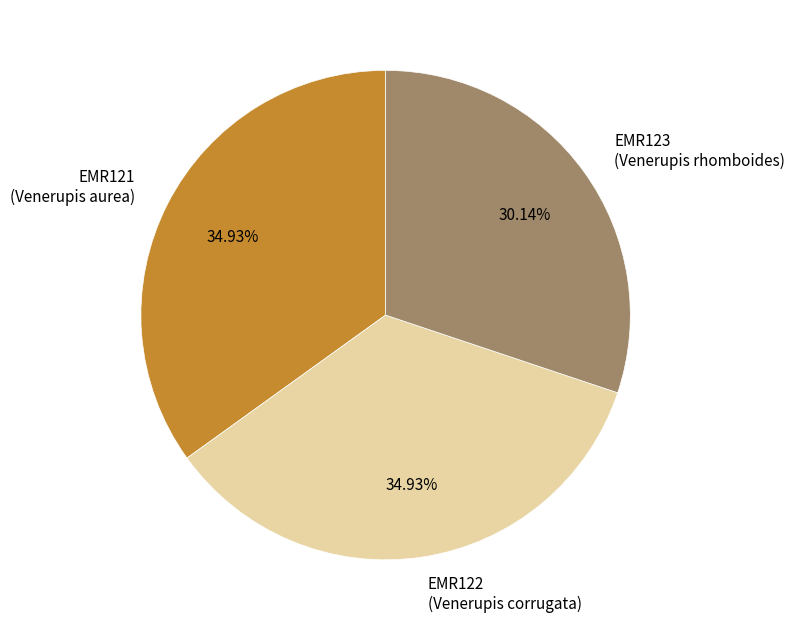

What is the smallest slice in the pie chart?

EMR123 (Venerupis rhomboides)